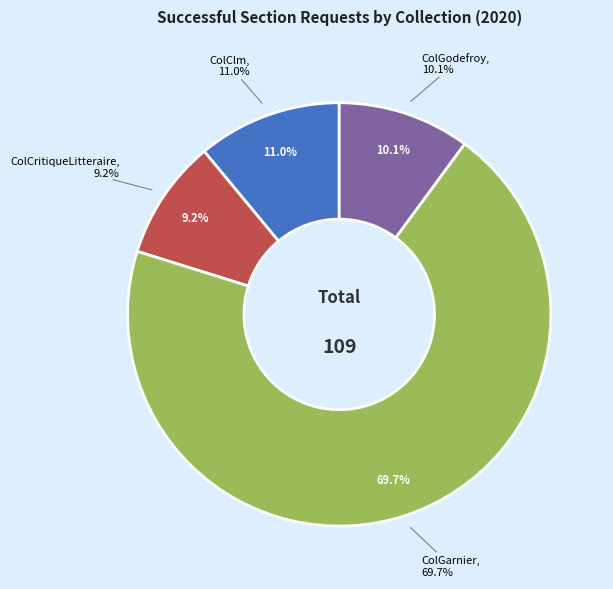

Is the sum of ColGarnier and ColCritiqueLitteraire greater than half?

Yes